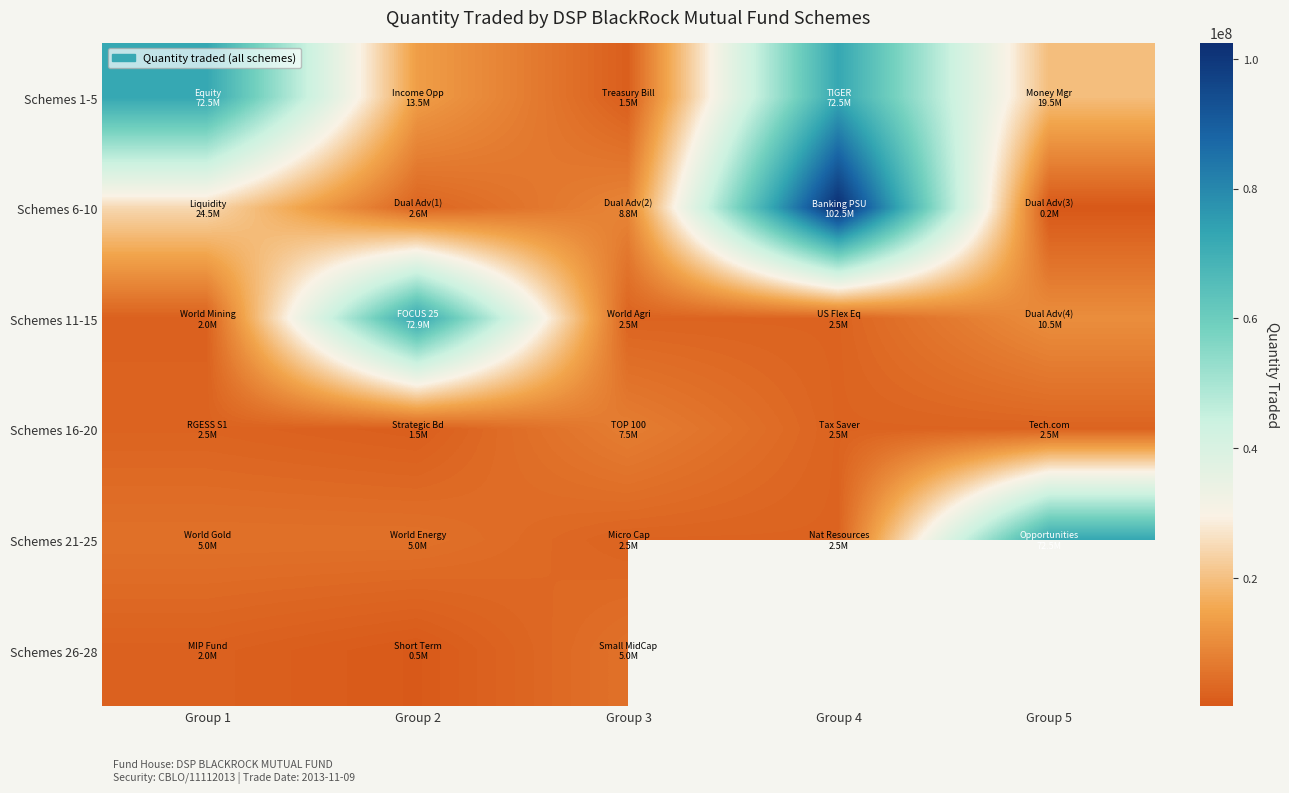

Is it true that Schemes 21-25 equals 1553723.1 at Group 4?

False